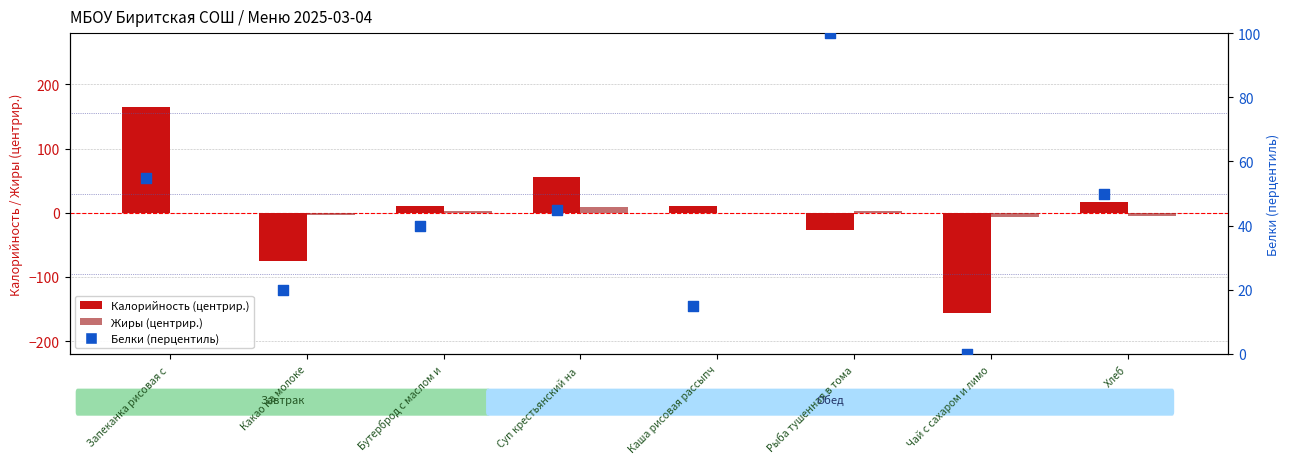

Is the value of Белки (перцентиль) at Бутерброд с маслом и greater than the value of Жиры (центрир.) at Хлеб?

Yes